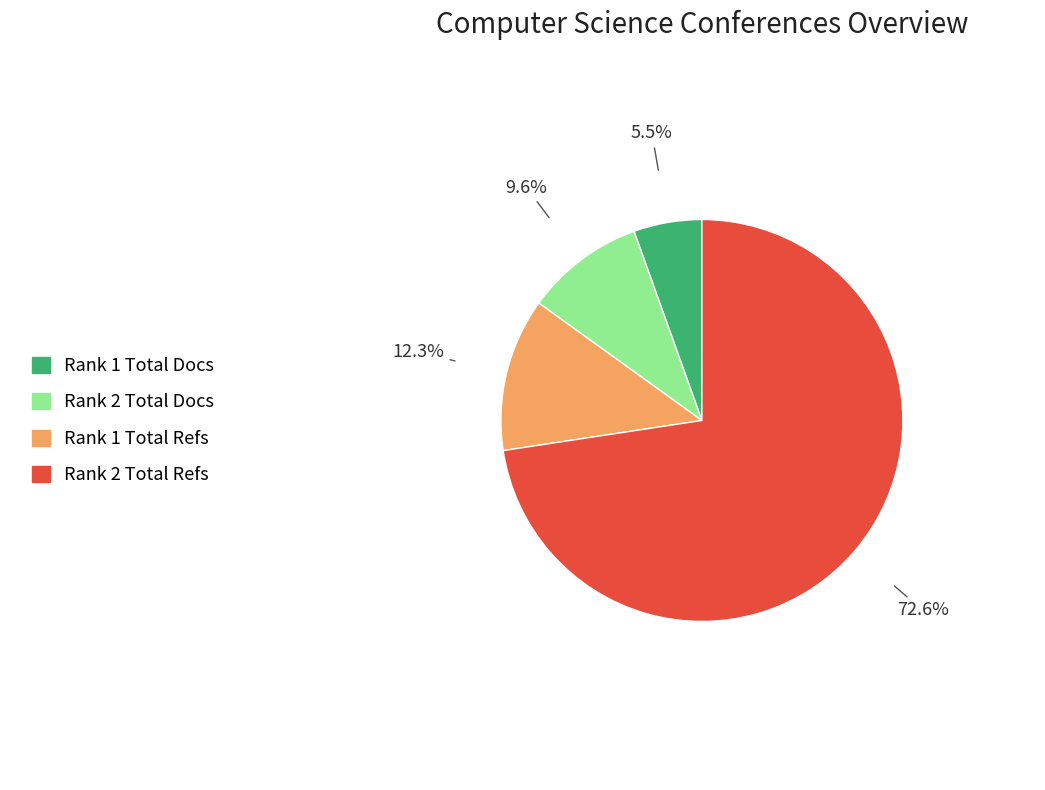

How many slices are in this pie chart?

4